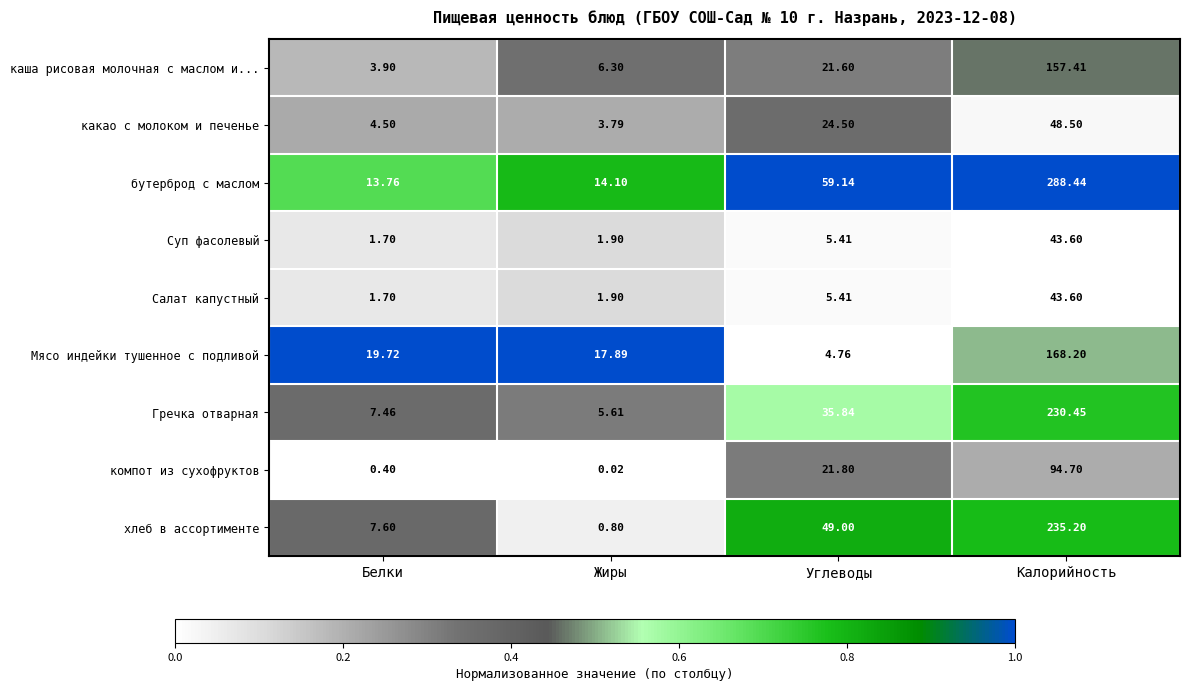

At how many categories does at least one series exceed 0?

4